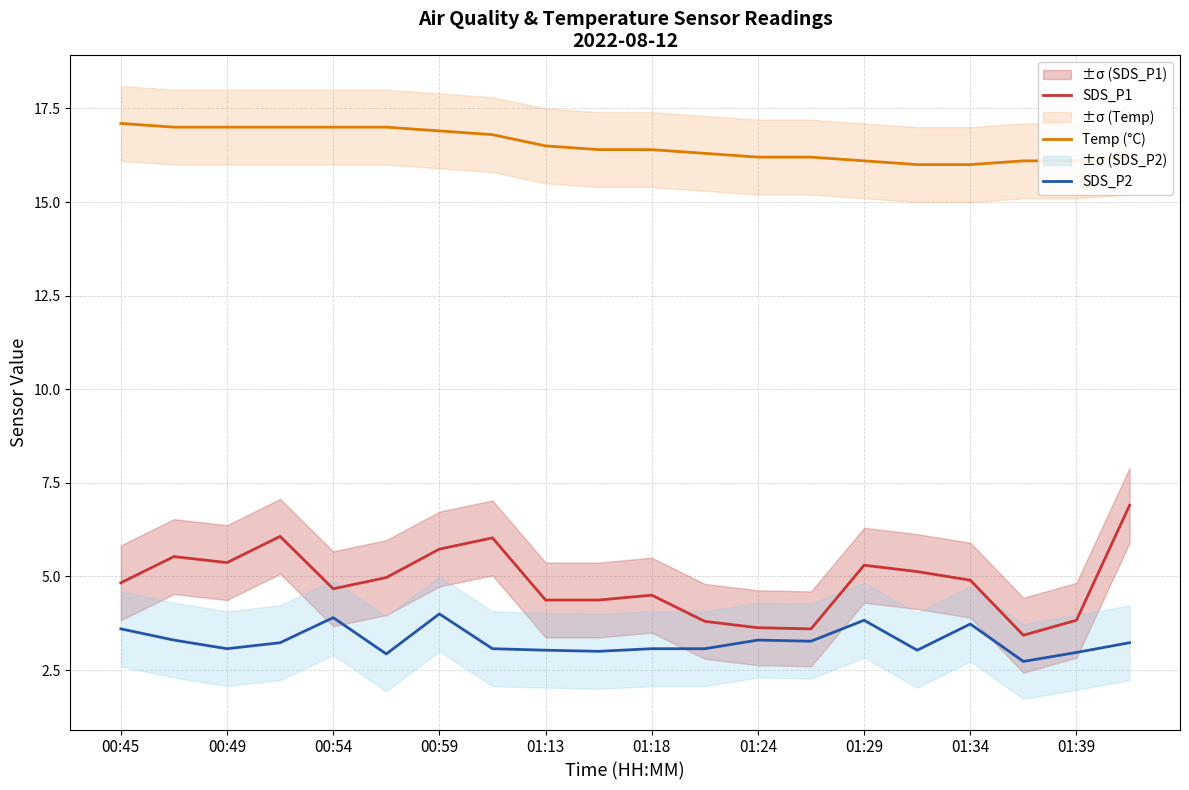

True or false: SDS_P1 has a value of 5.4 at 00:49.

True